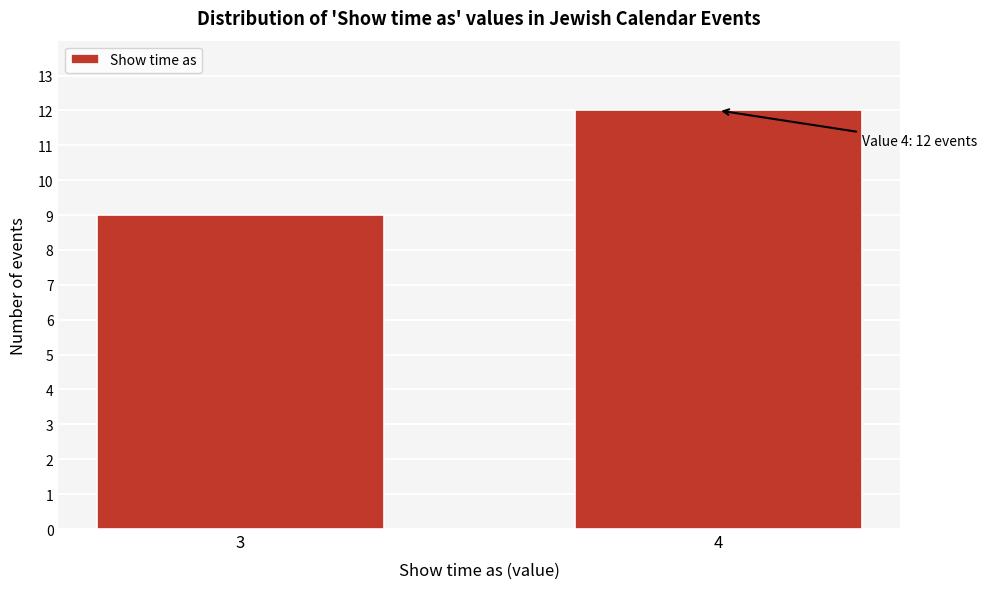

Reading right to left, transcribe all the data shown in this chart.

12	9